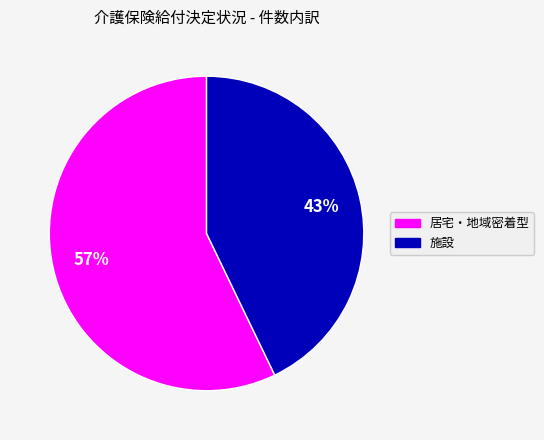

How many slices are in this pie chart?

2